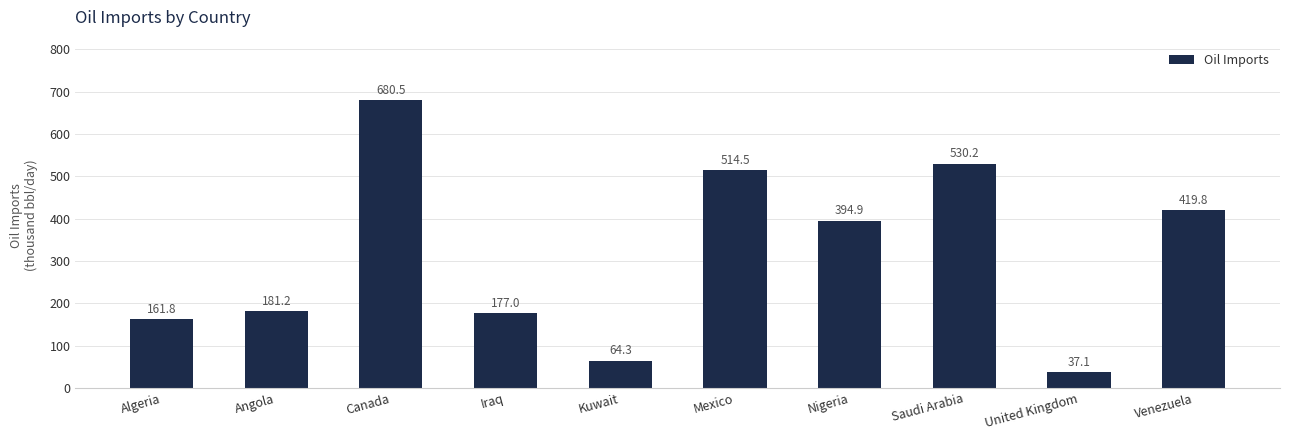

Approximately how many times larger is the value at Nigeria compared to Venezuela?

0.9